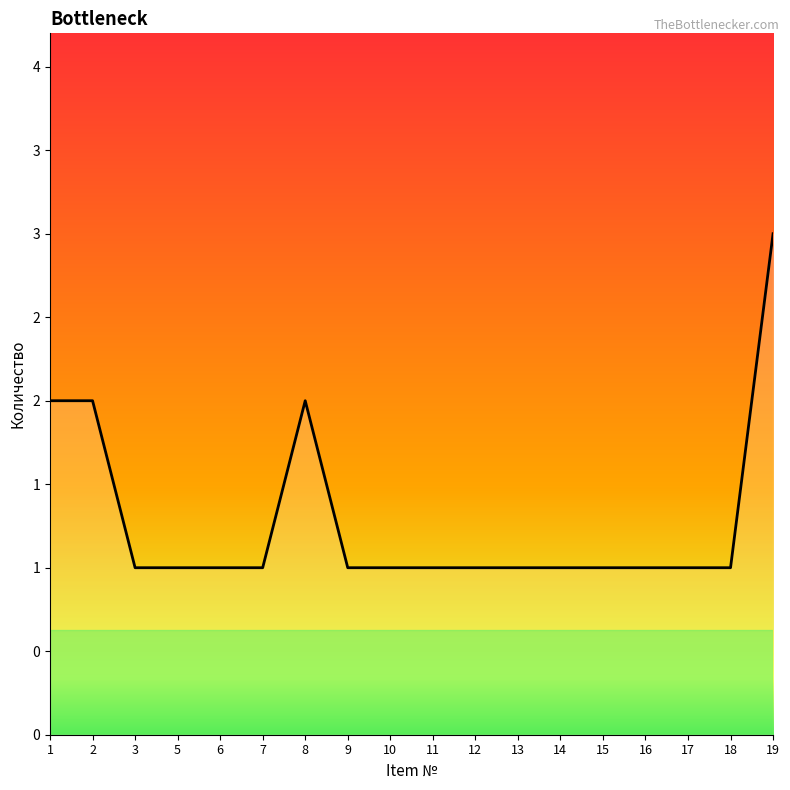

Is this an area chart (filled region under the line)?

Yes